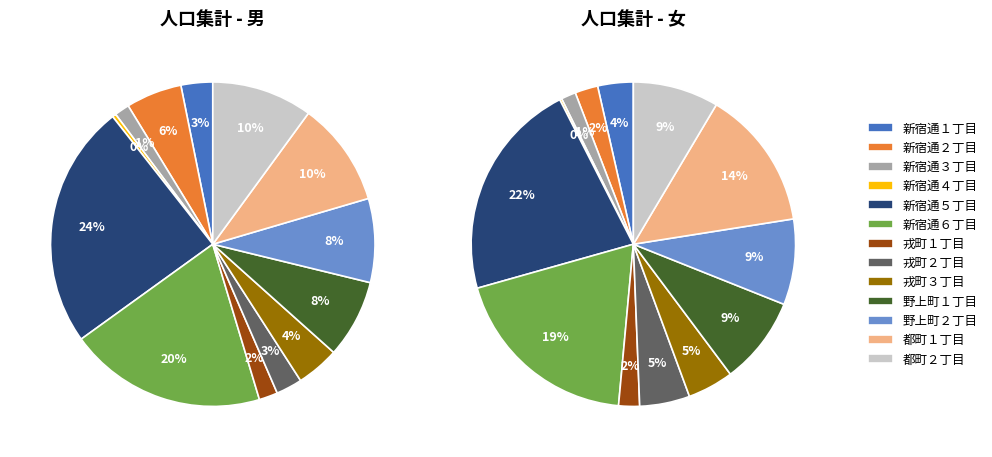

To the nearest percent, what is the average slice percentage?

8%